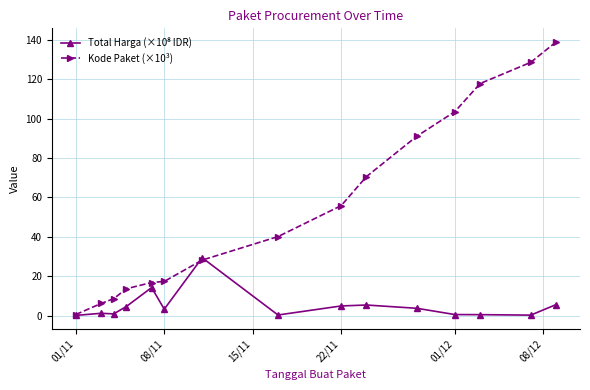

Which series has the largest range (max minus min)?

Kode Paket (×10³)